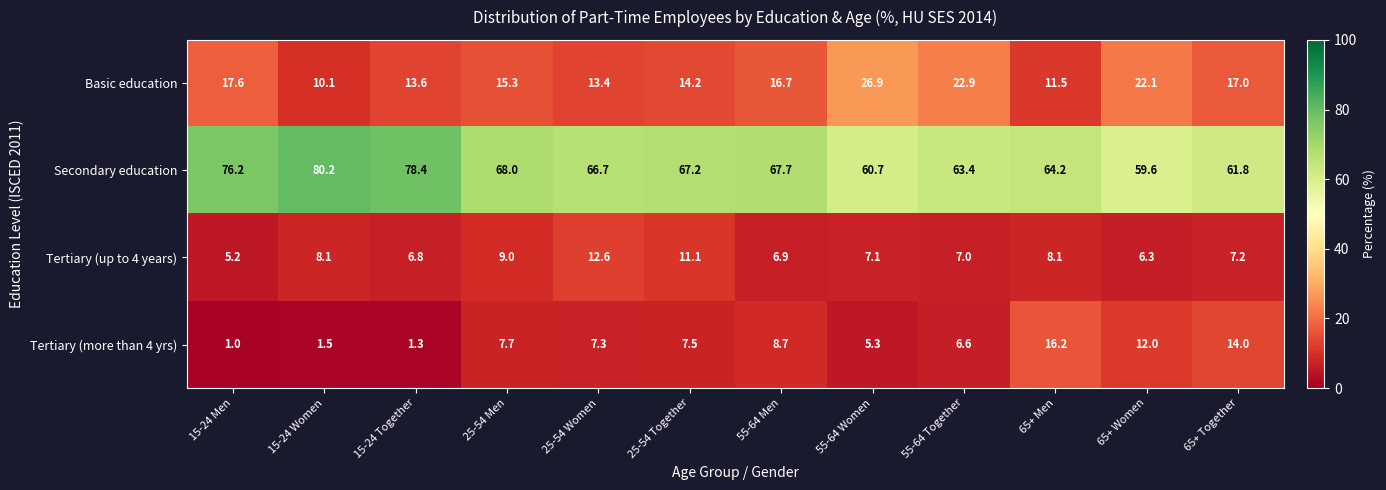

Where is Basic education nearest to the value 18?

15-24 Men